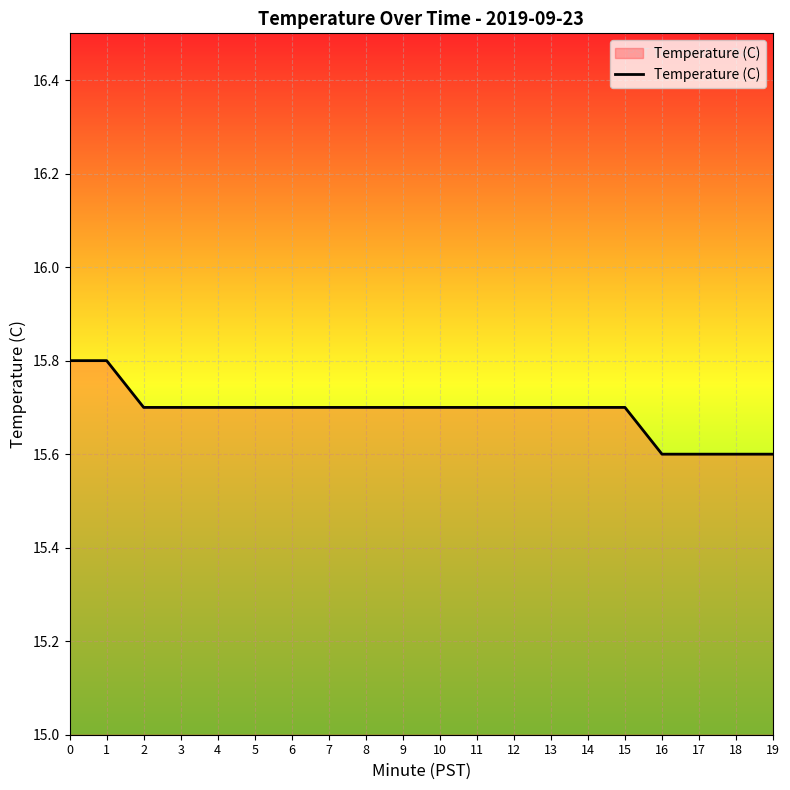

Approximately how many times larger is the value at 3 compared to 0?

1.0